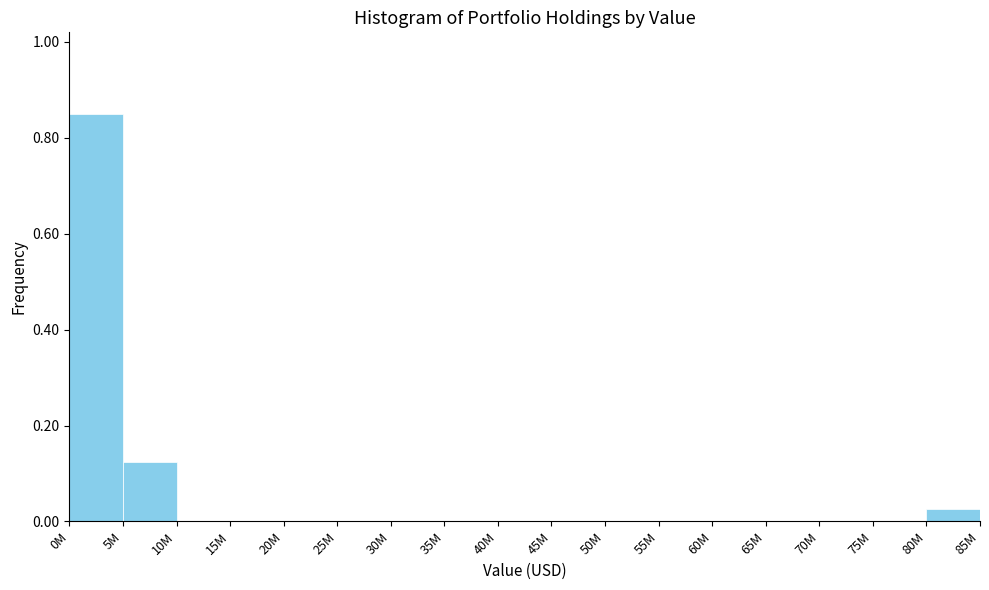

What is the sum of all values?

1.0